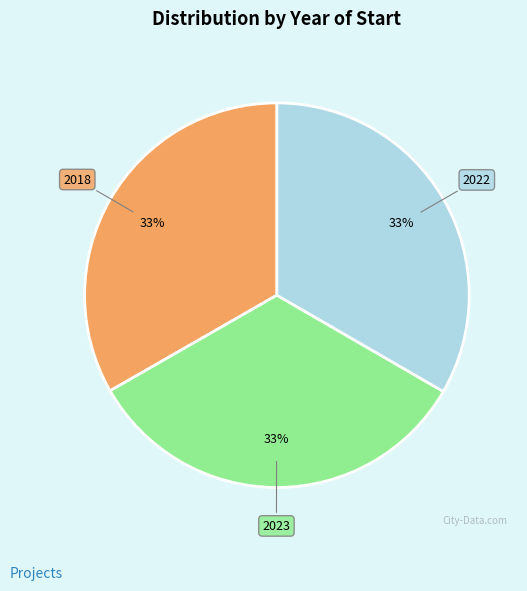

Is there any slice that represents more than half of the pie?

No